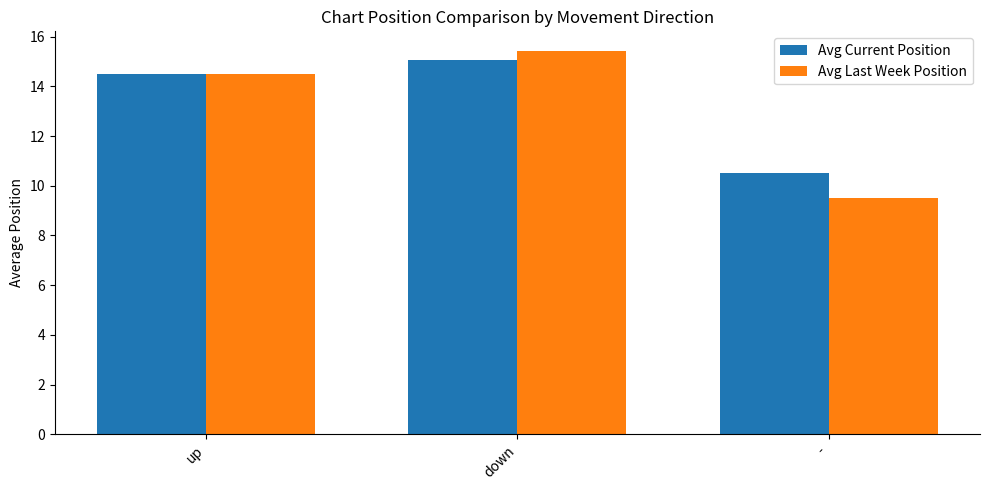

How many distinct data groups are displayed?

2